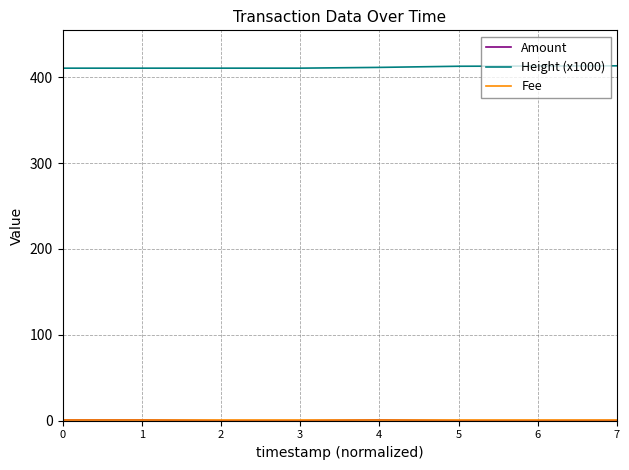

Which series has the largest total across all categories?

Height (x1000)